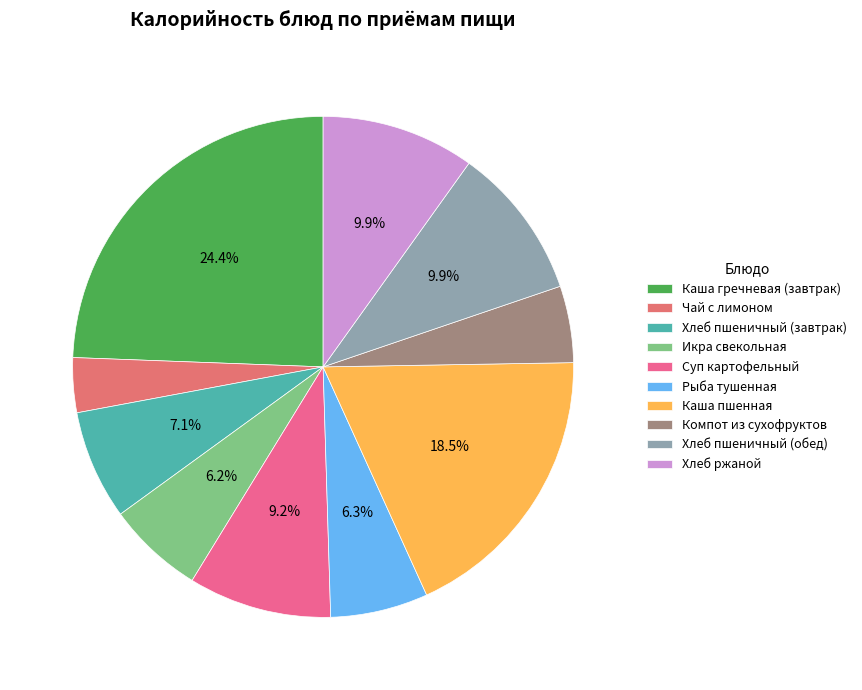

How many segments does this pie chart have?

10